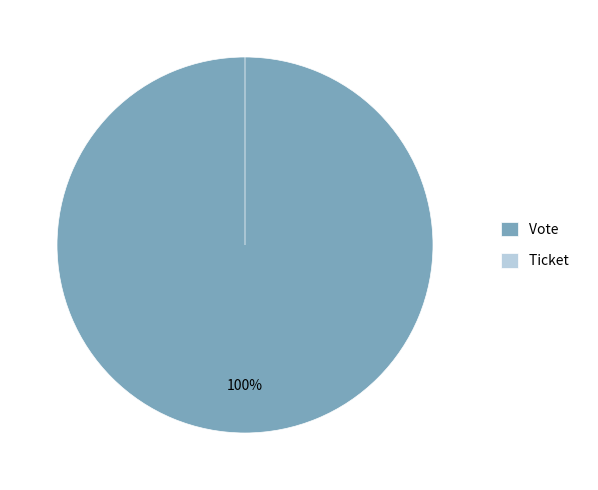

How many slices are in this pie chart?

2